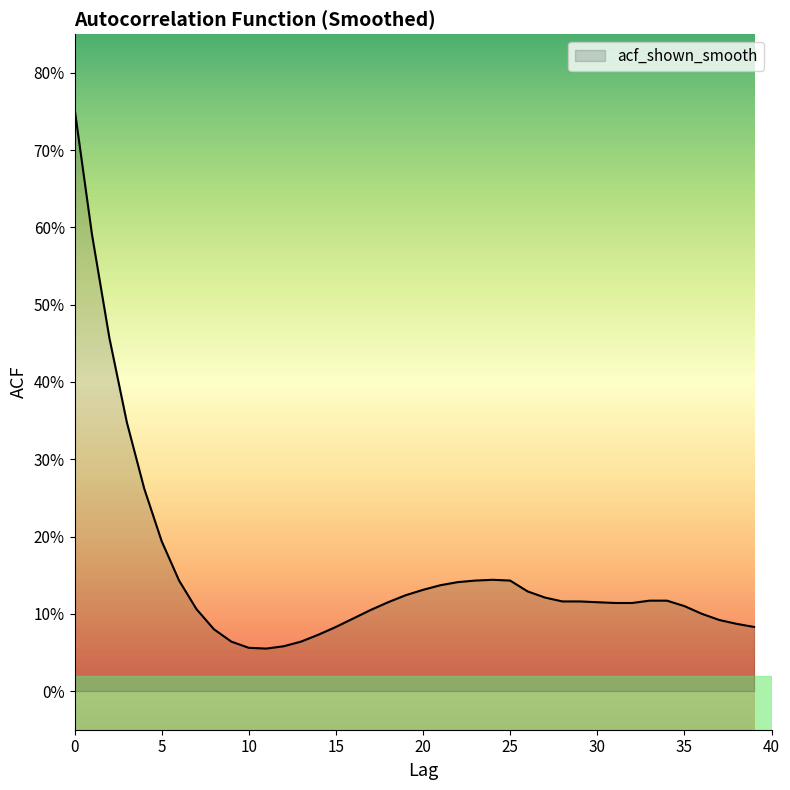

List the labels in order of value, largest first.

0, 1, 2, 3, 4, 5, 24, 6, 23, 25, 22, 21, 20, 26, 19, 27, 33, 34, 28, 29, 18, 30, 31, 32, 35, 7, 17, 36, 16, 37, 38, 15, 39, 8, 14, 9, 13, 12, 10, 11